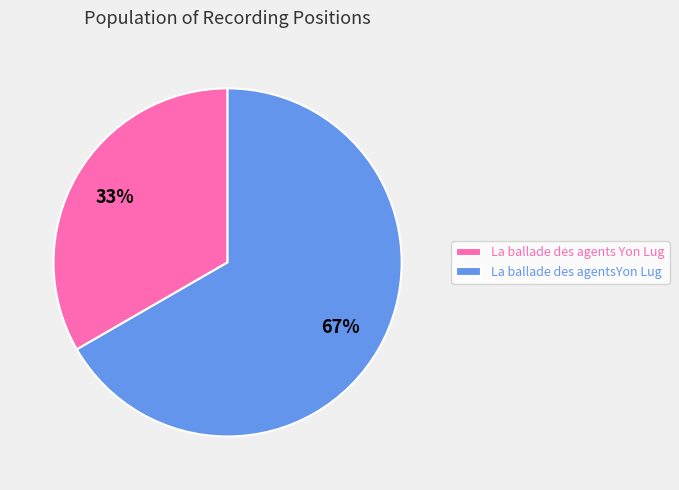

Is the sum of La ballade des agentsYon Lug and La ballade des agents Yon Lug greater than half?

Yes